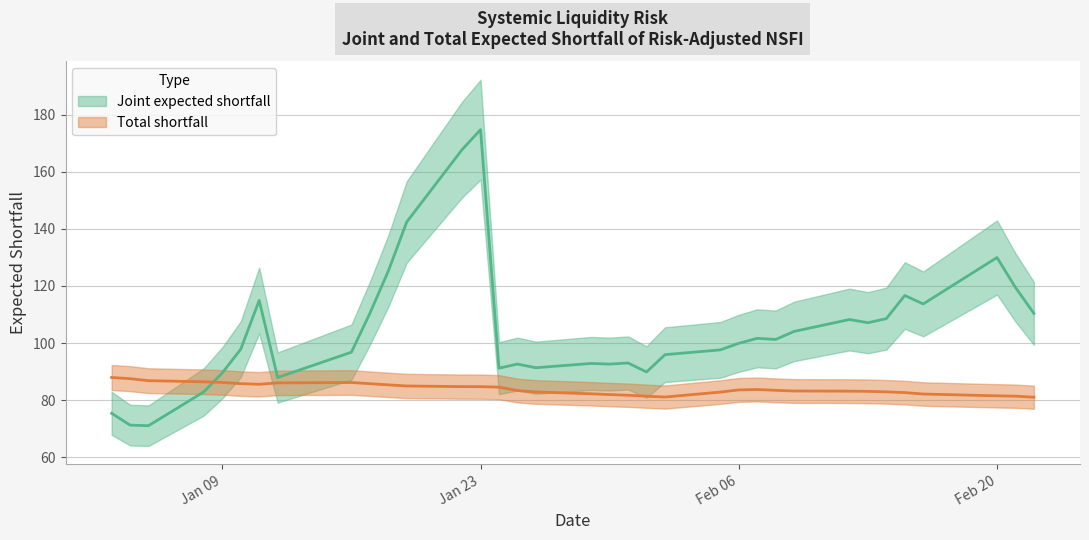

Which series changed the most between 1/31/2007 and 2/13/2007?

Joint expected shortfall